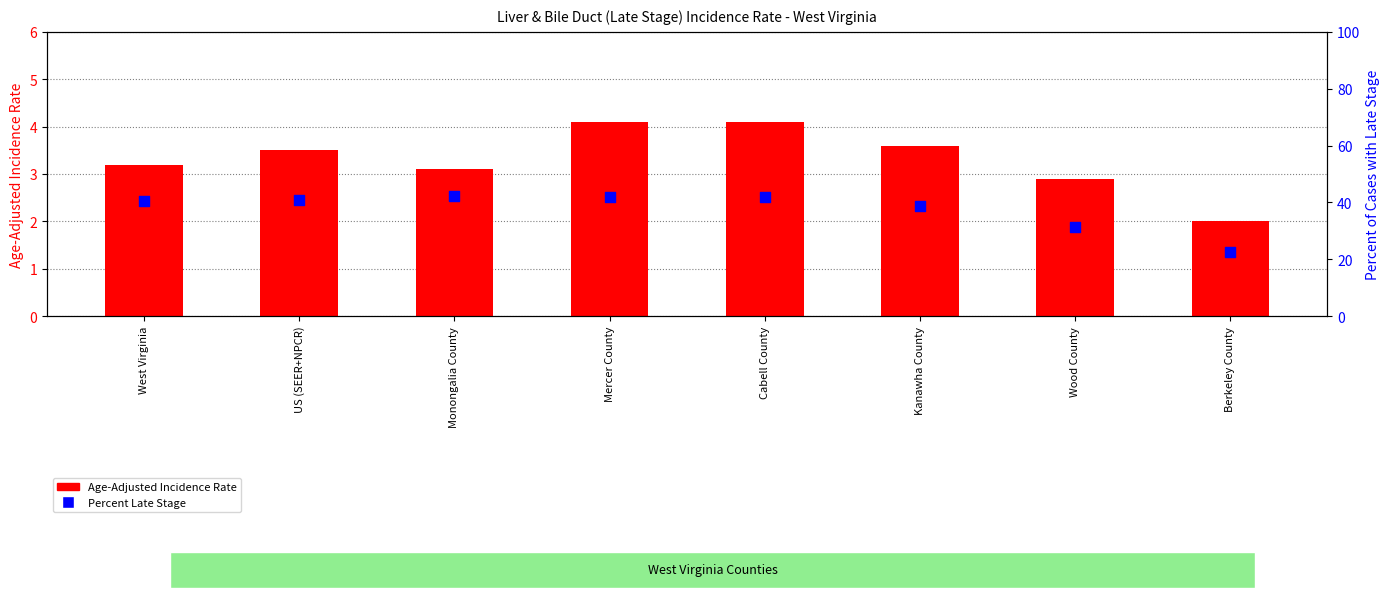

Which series has the largest total across all categories?

Percent Late Stage